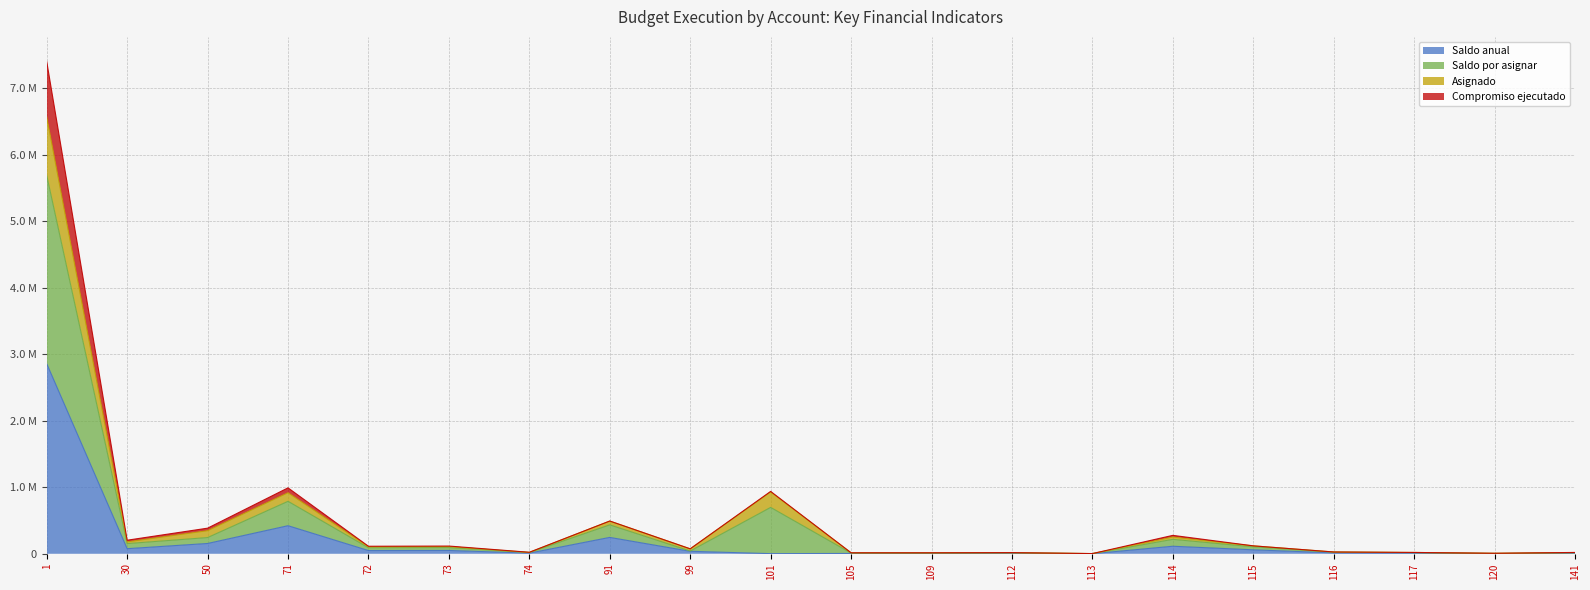

What are all the series names shown in the legend?

Saldo anual, Saldo por asignar, Asignado, Compromiso ejecutado